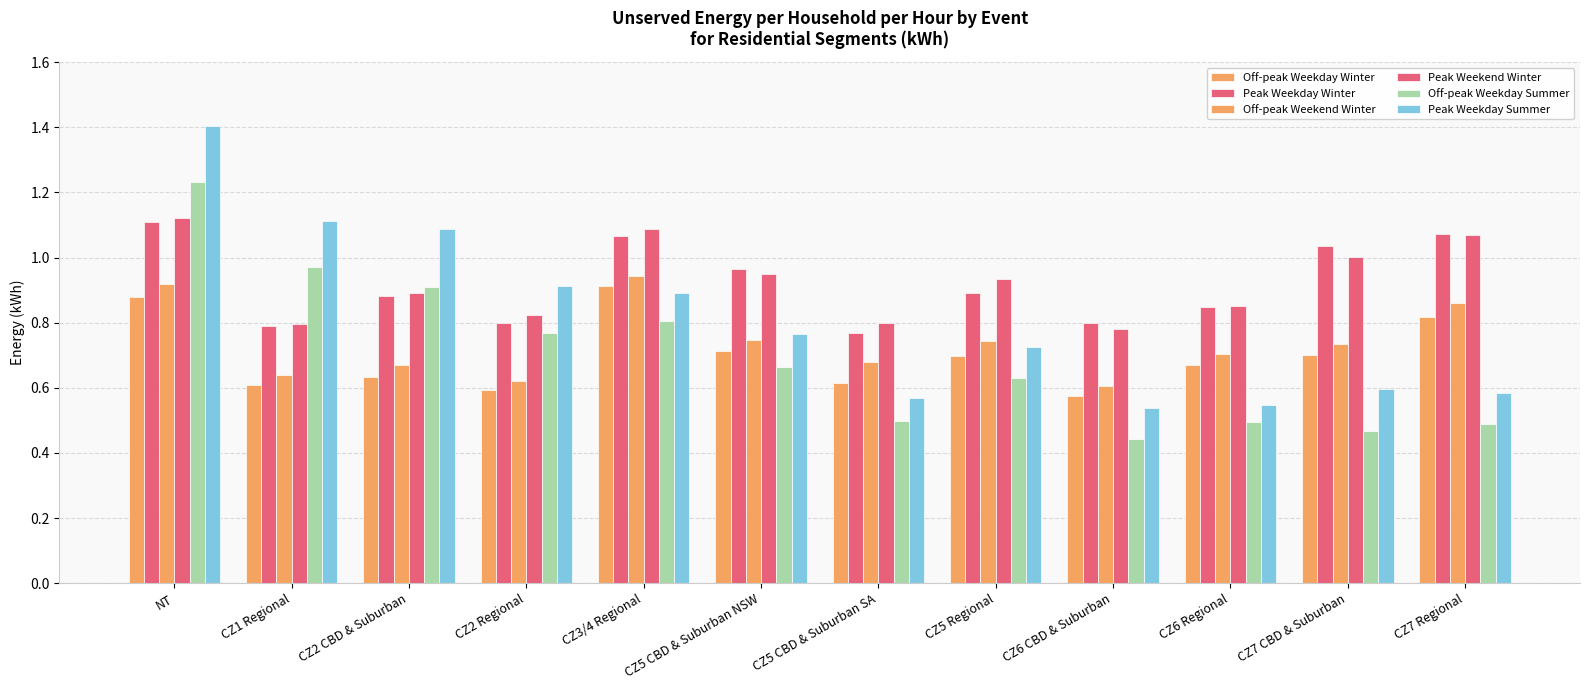

What is the maximum value for Peak Weekend Winter?

1.1